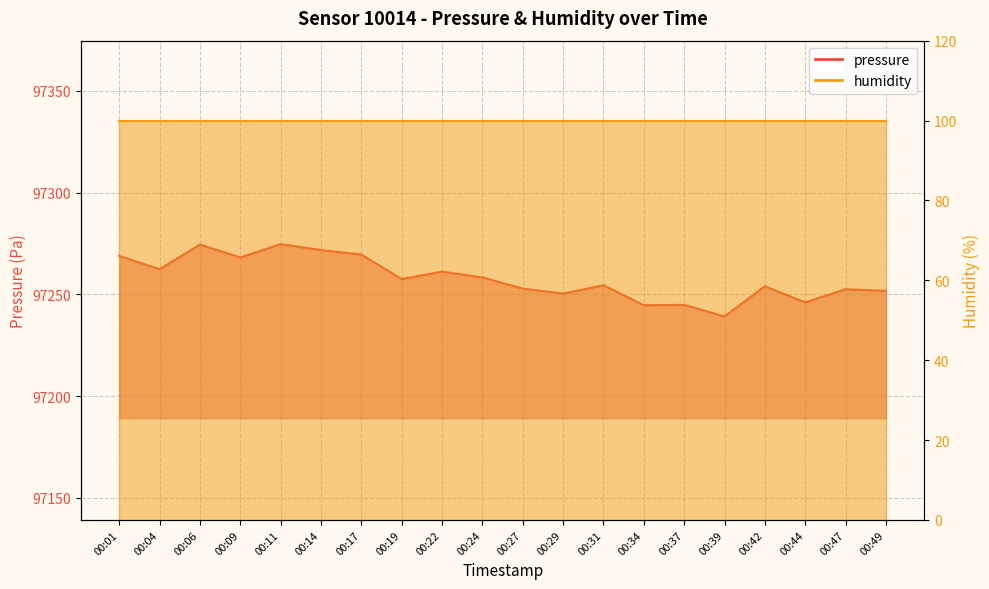

What is the average value?

97257.9